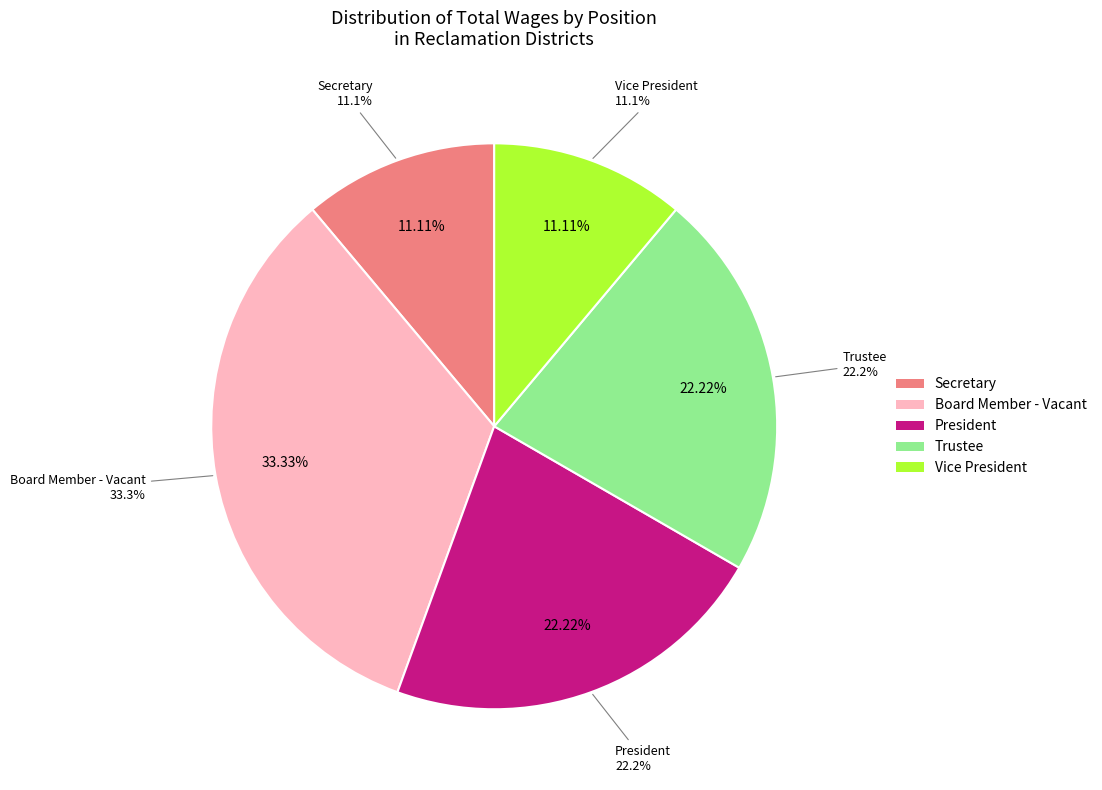

Is it true that Secretary is 99% of the pie?

False